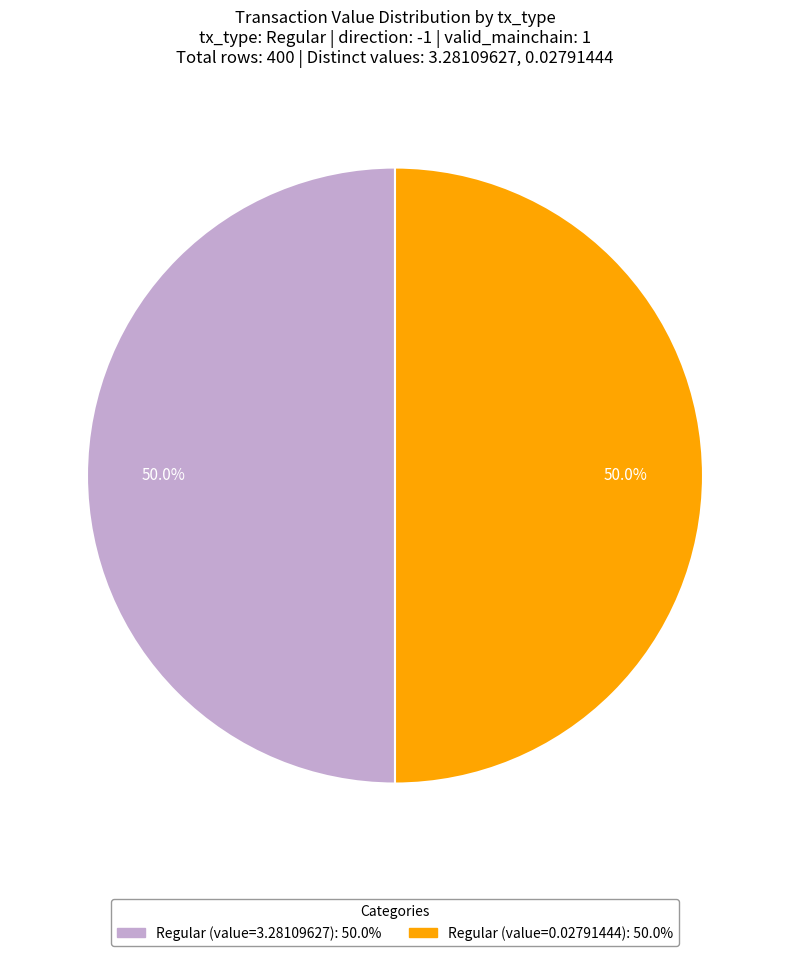

Count the number of slices in the pie.

2